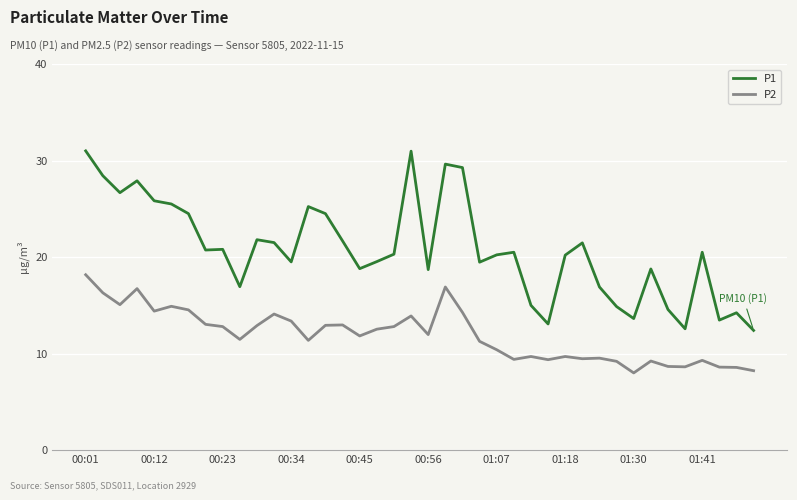

What is the smallest value displayed?

8.0